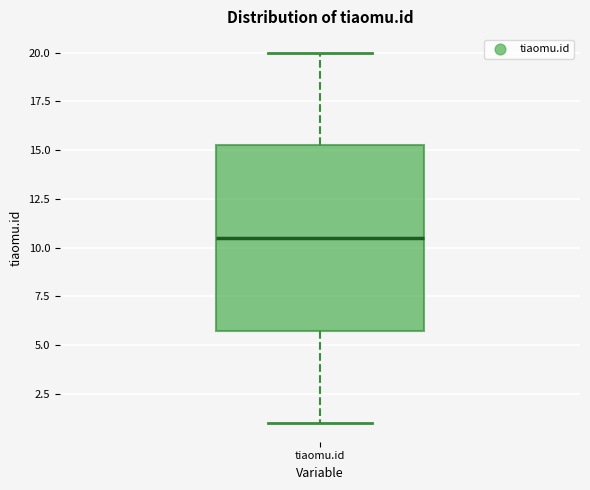

Read this box plot against the y-axis: the position of the median line, the range covered by the box, and the ends of both whiskers. The values are not printed on the chart, so give them approximately, as read against the axis.

median 10.5, box 6.0 to 15.5, whiskers 1.0 to 20.0